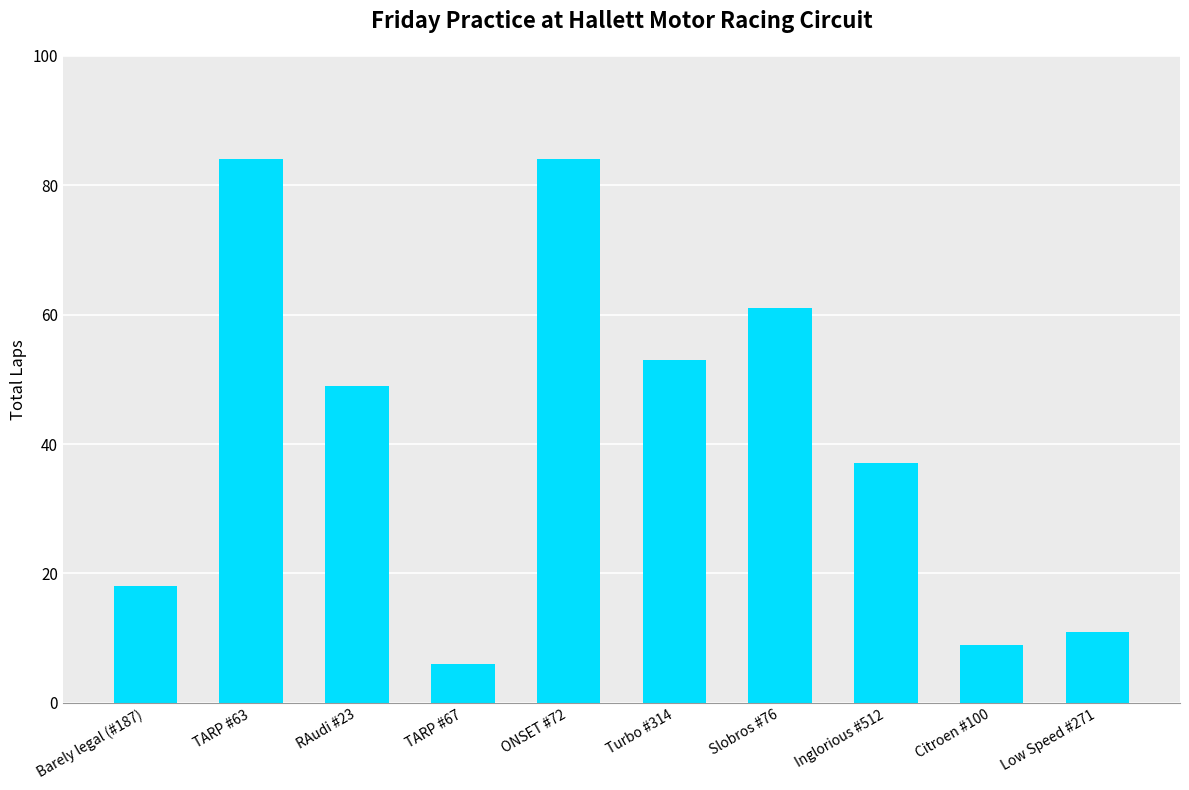

How many data points does each series have?

10